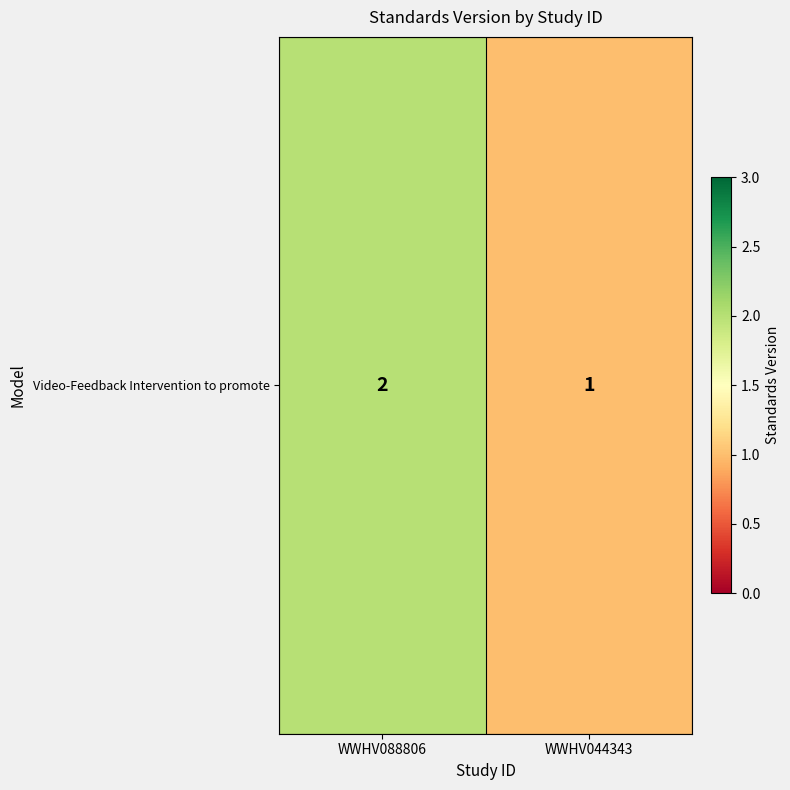

List the labels in order of value, largest first.

WWHV088806, WWHV044343